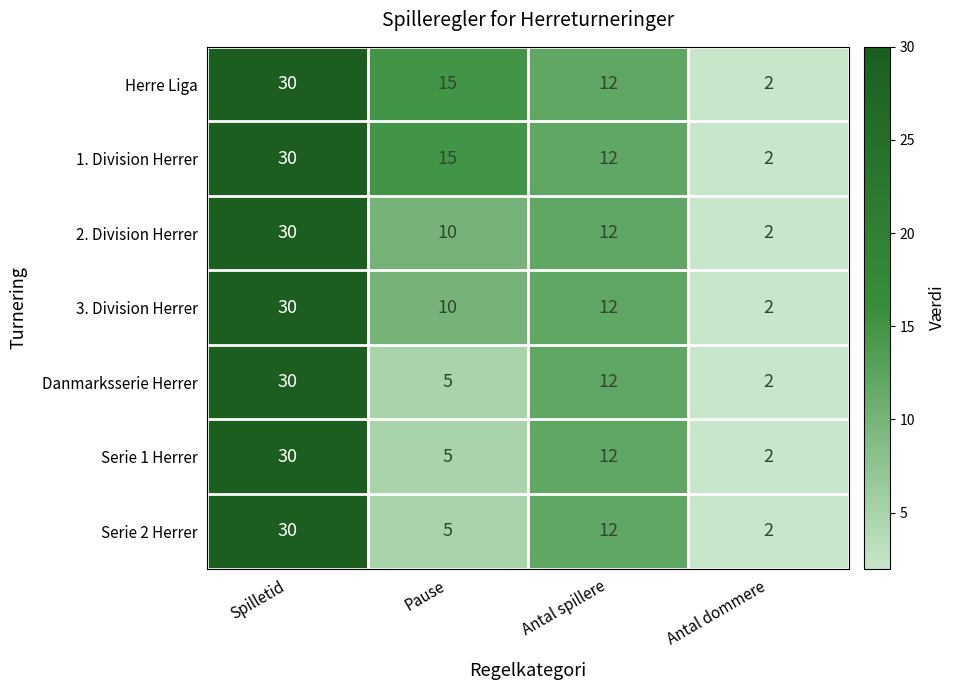

Reading left to right, what are all the values shown in this chart?

Herre Liga: 30	15	12	2
1. Division Herrer: 30	15	12	2
2. Division Herrer: 30	10	12	2
3. Division Herrer: 30	10	12	2
Danmarksserie Herrer: 30	5	12	2
Serie 1 Herrer: 30	5	12	2
Serie 2 Herrer: 30	5	12	2